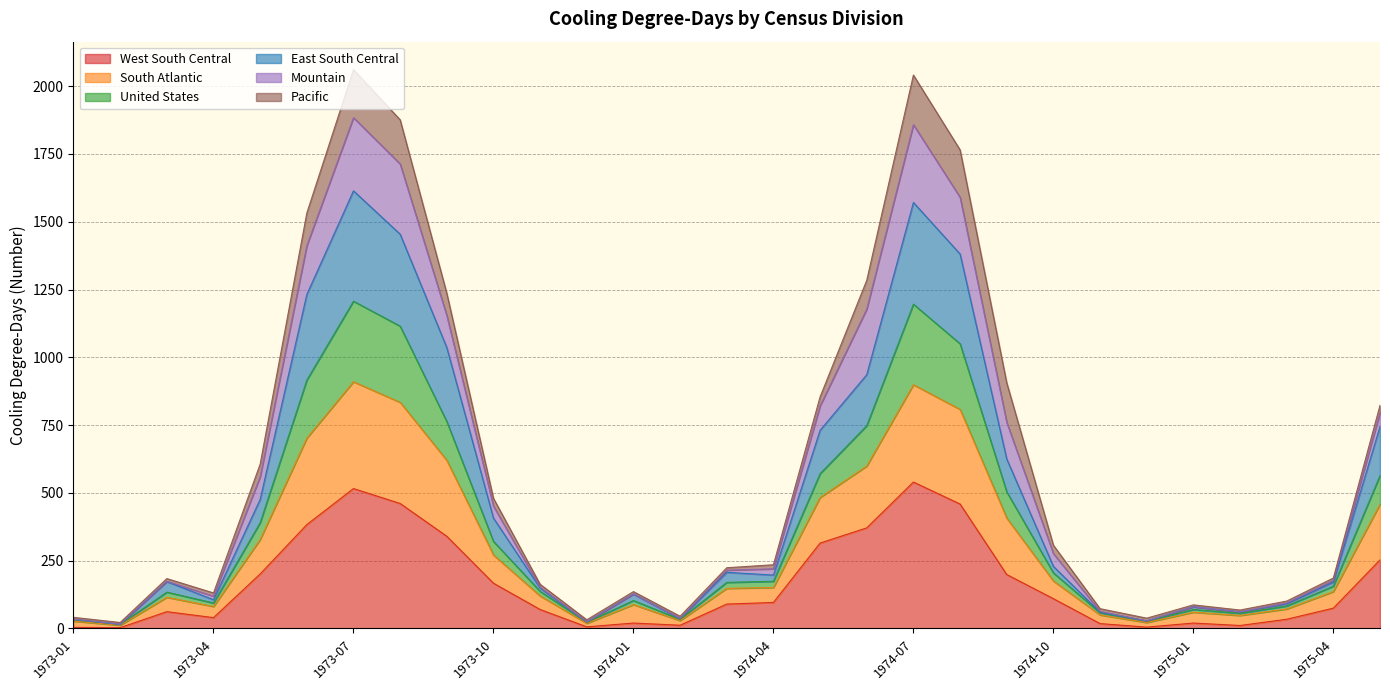

True or false: United States and South Atlantic intersect in this chart.

False